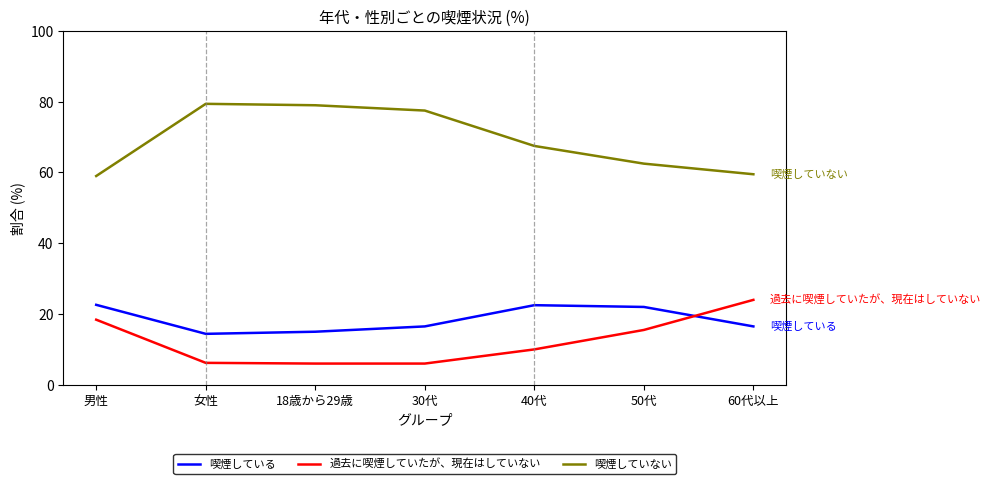

What is the difference between the second highest and second lowest values in the 喫煙している series?

7.5